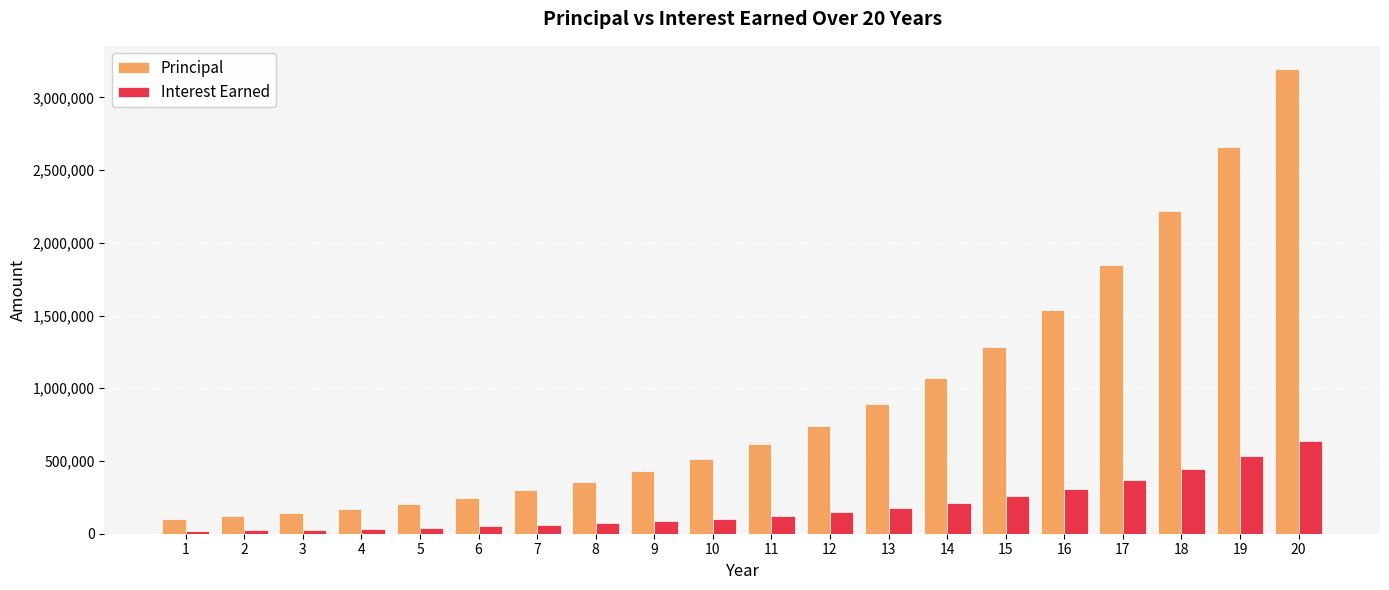

Which category has the highest value in the Interest Earned series?

20